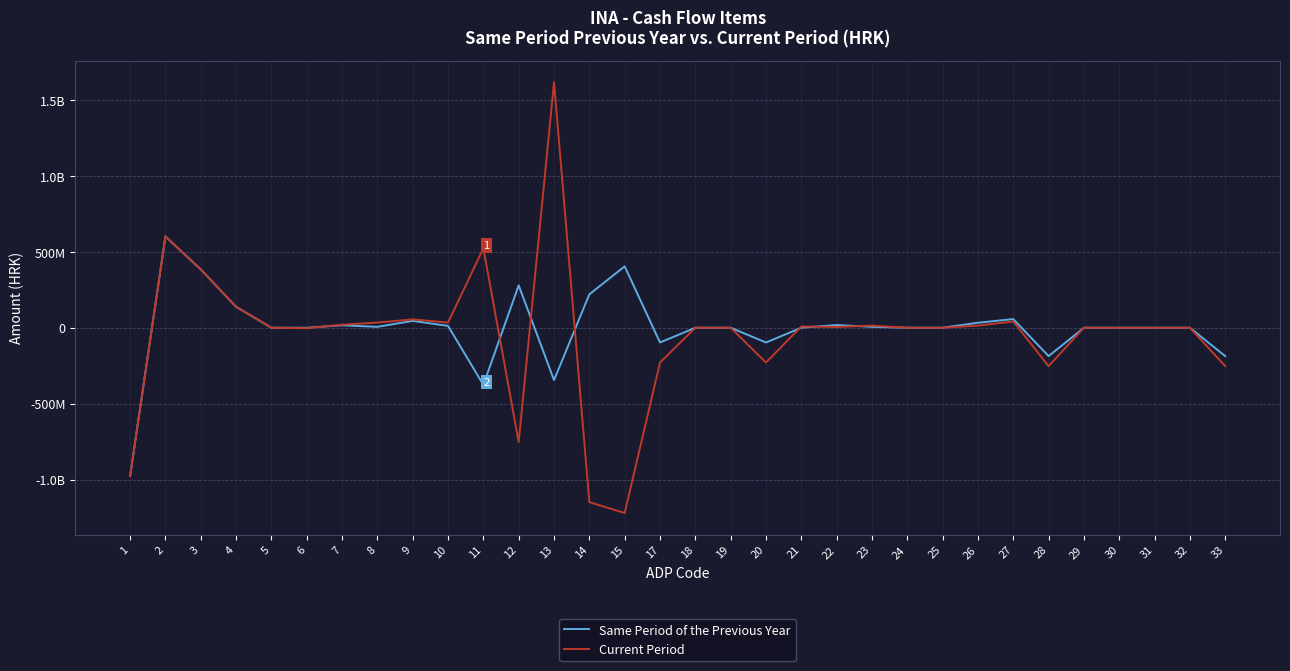

What is the value of the Same Period of the Previous Year point at the 26th from the left?

57000000